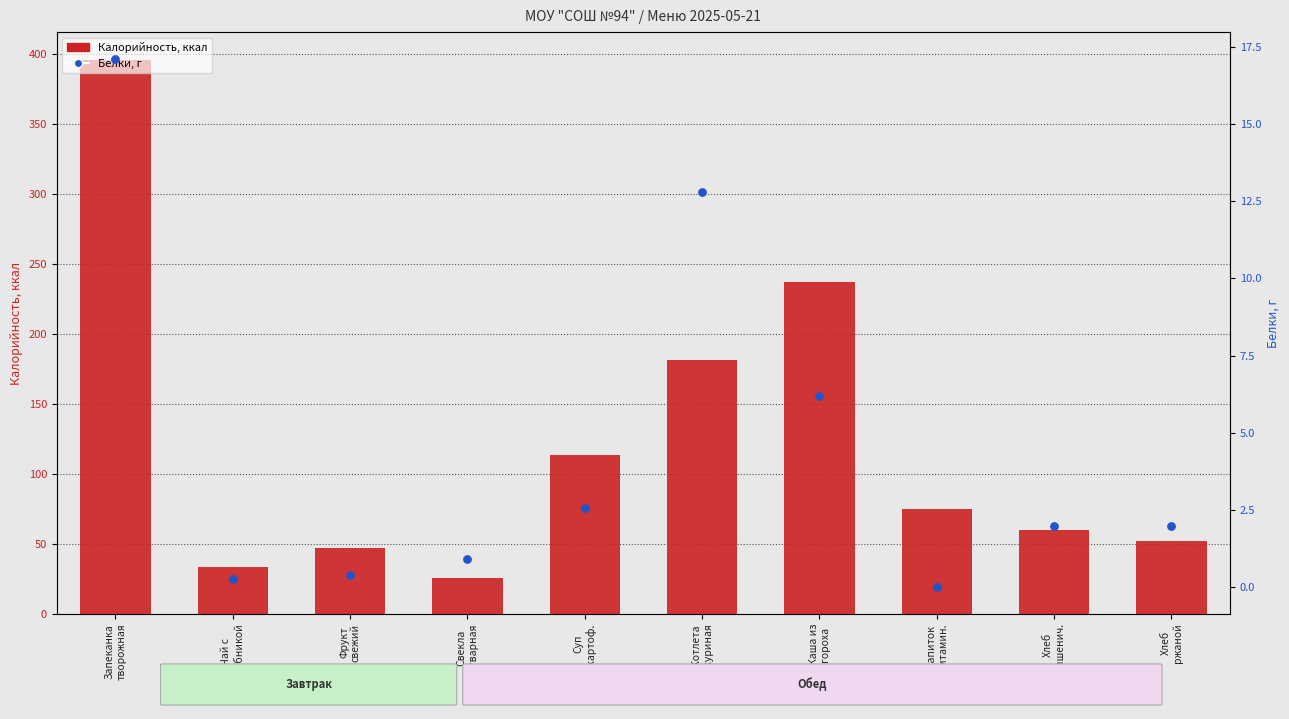

Which series has the largest total across all categories?

Калорийность